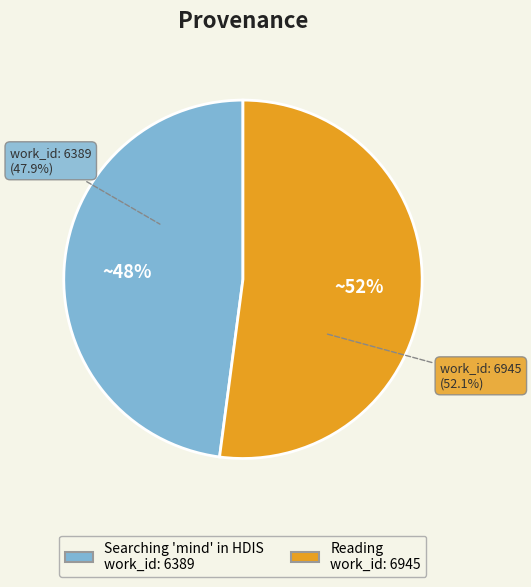

To the nearest percent, what is the average slice percentage?

50%